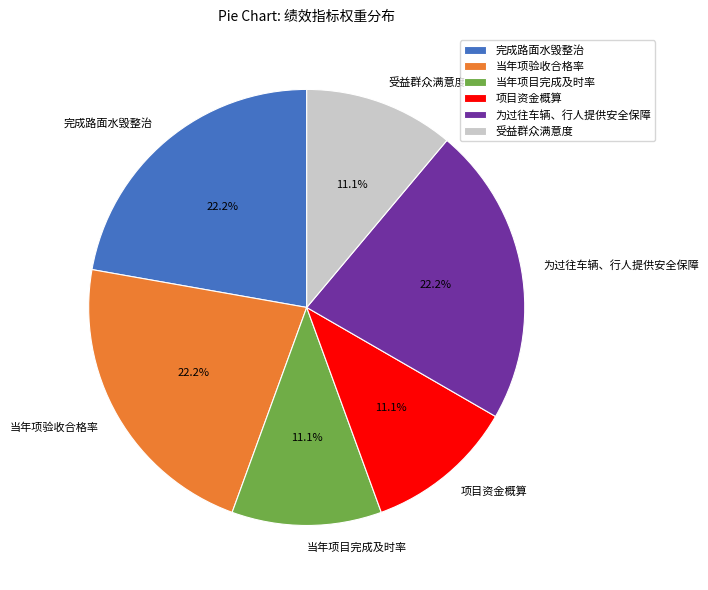

What is the ratio of the value at 当年项验收合格率 to the value at 项目资金概算?

2.0